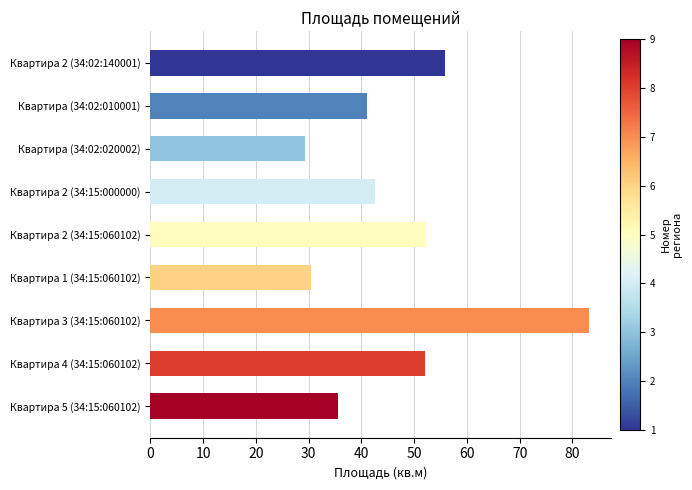

Which category has the lowest value across all series?

Квартира (34:02:020002)